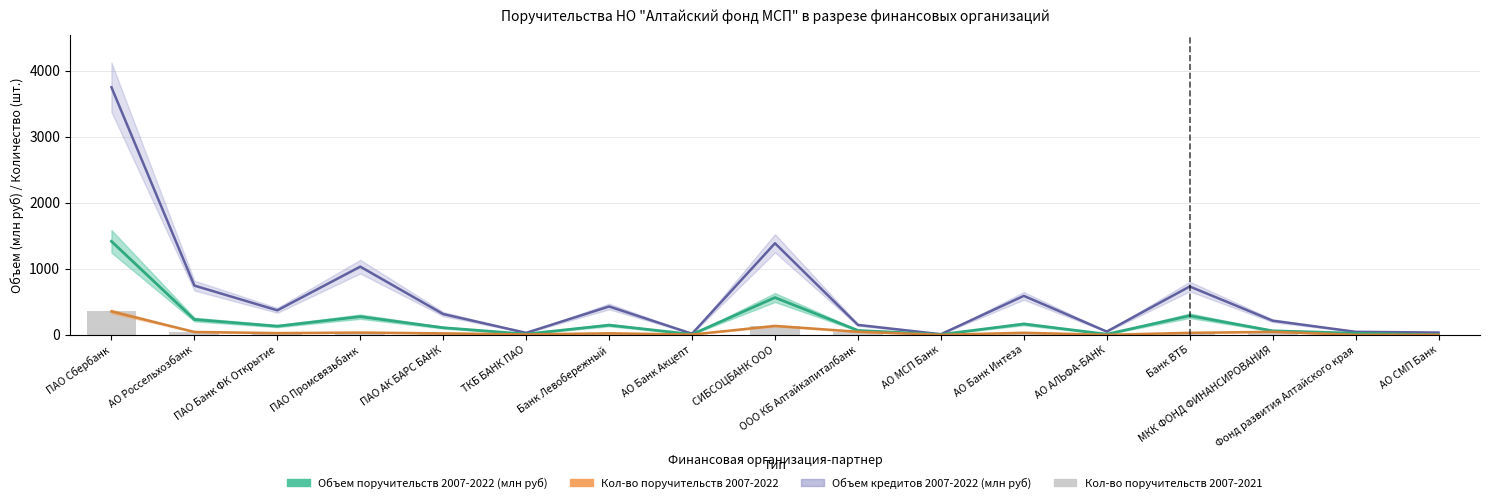

How many data points are above 27?

8